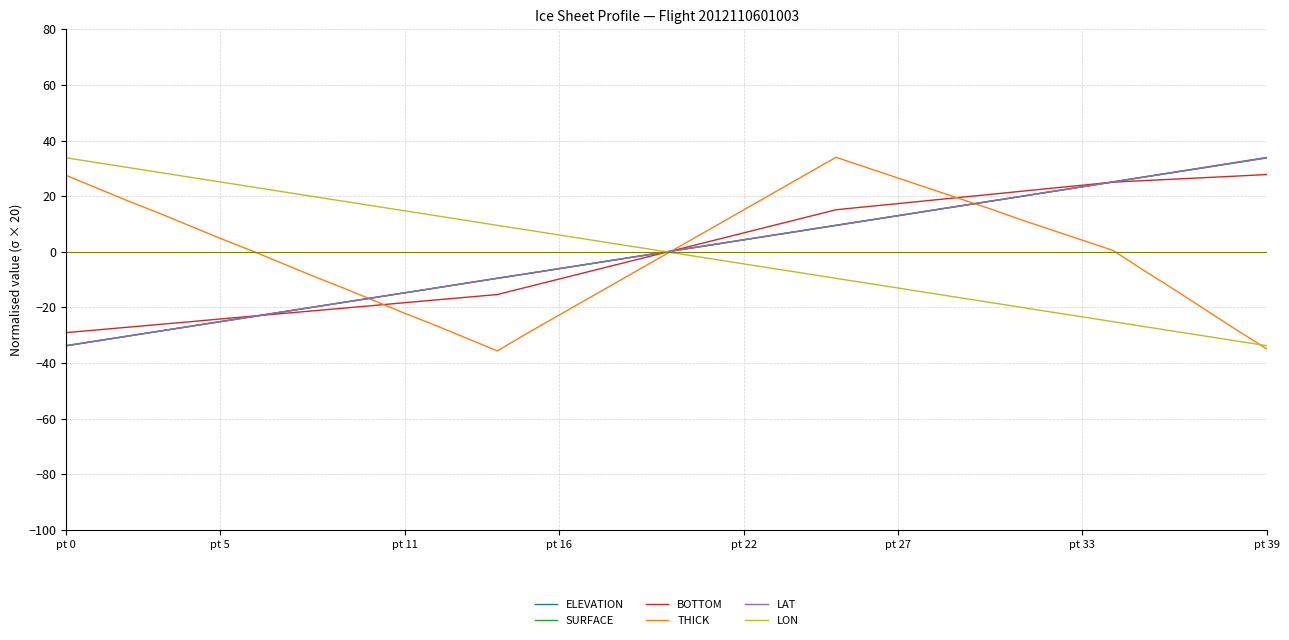

What is the minimum value shown in the chart?

-35.6